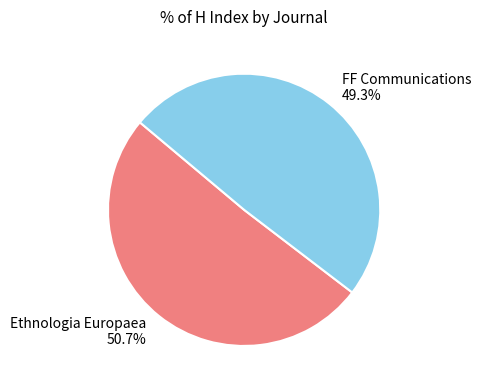

The FF Communications slice represents 42% of the pie. True or false?

False